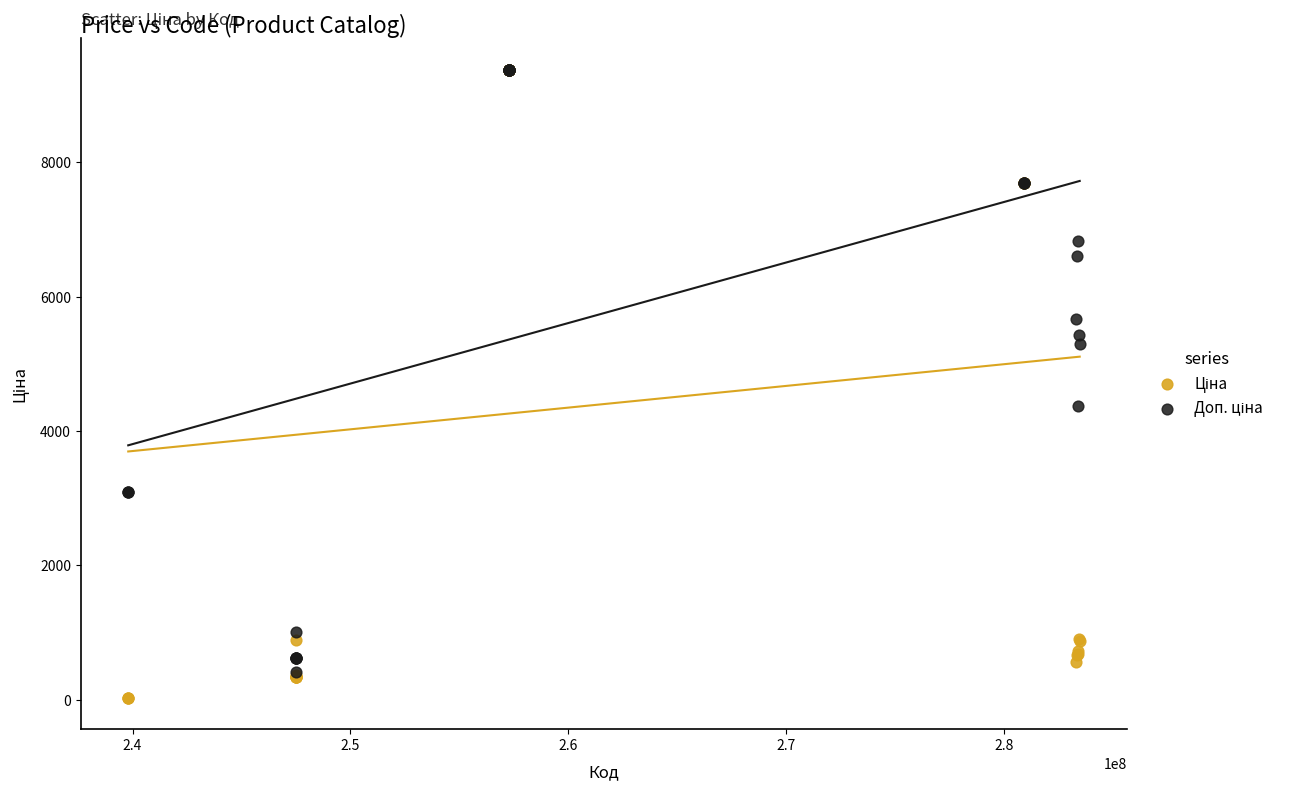

Across all series, what Y value is closest to 4705?

4372.9